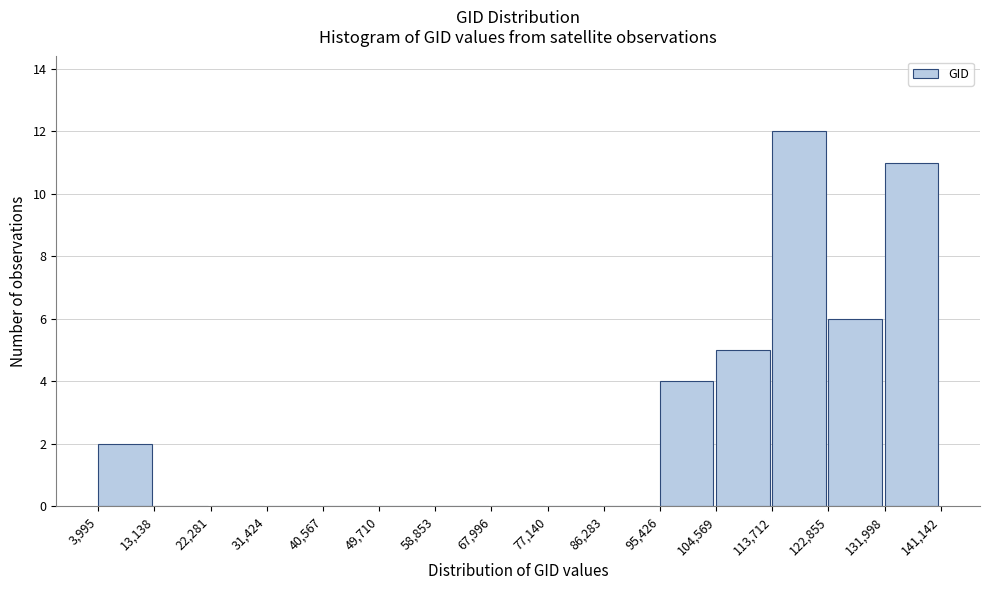

Reading left to right, transcribe this chart: for each bar, give the range it covers on the x-axis and its height. The values are not printed on the chart, so give them approximately, as read against the axis.

3,995 to 13,138: 2
13,138 to 22,281: 0
22,281 to 31,424: 0
31,424 to 40,567: 0
40,567 to 49,710: 0
49,710 to 58,853: 0
58,853 to 67,996: 0
67,996 to 77,140: 0
77,140 to 86,283: 0
86,283 to 95,426: 0
95,426 to 104,569: 4
104,569 to 113,712: 5
113,712 to 122,855: 12
122,855 to 131,998: 6
131,998 to 141,142: 11